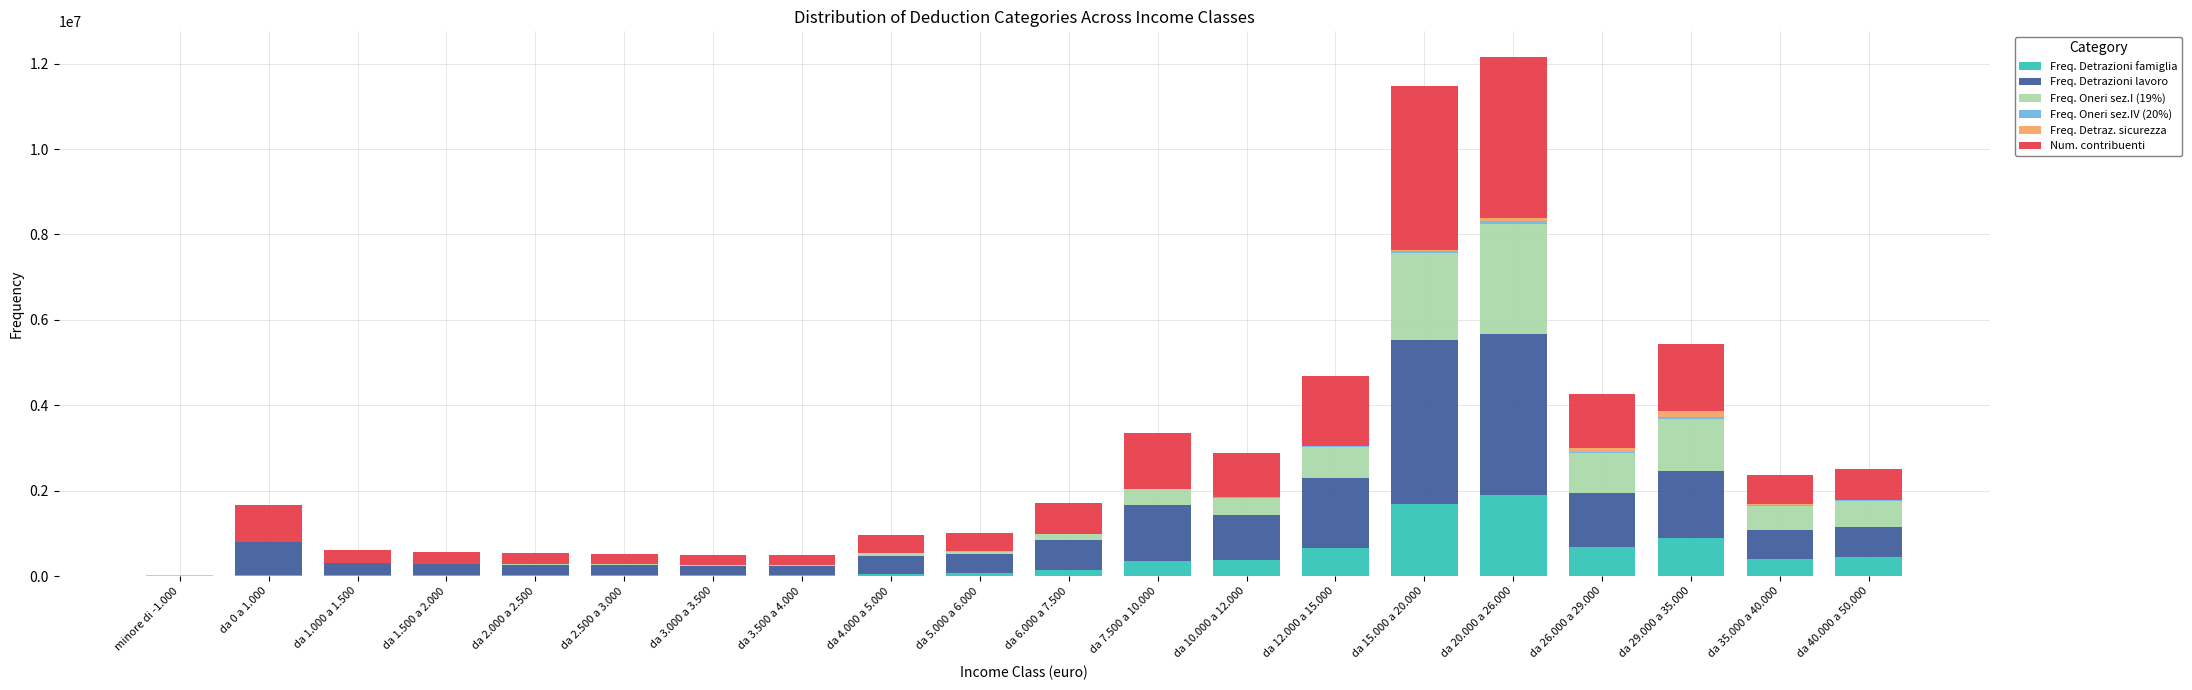

The value of Freq. Detrazioni famiglia at da 15.000 a 20.000 is 2896408. True or false?

False